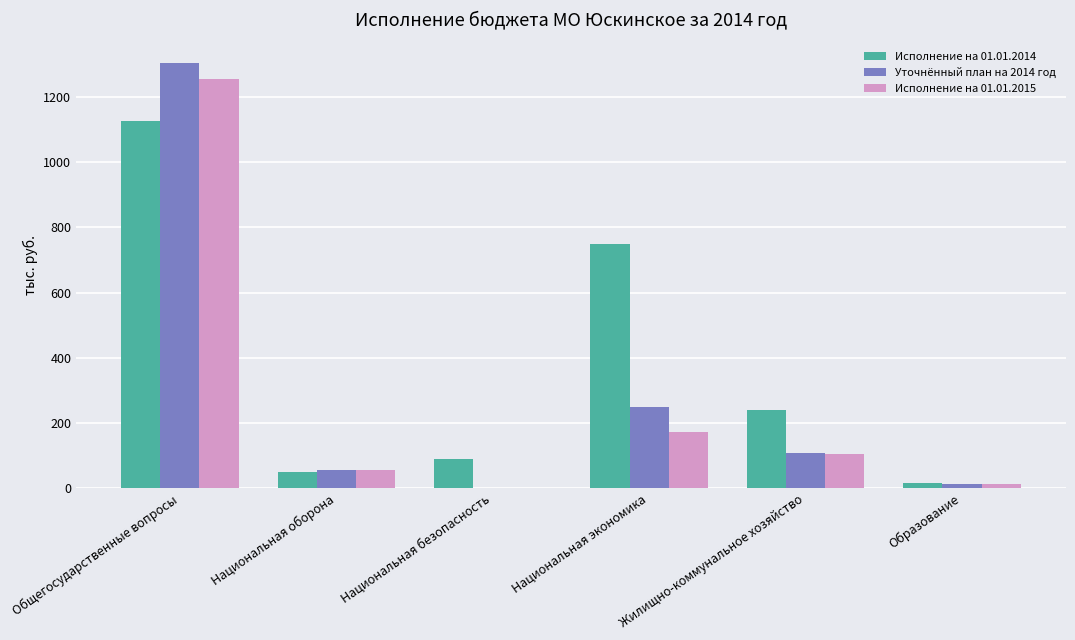

Which series has the widest spread of values?

Уточнённый план на 2014 год